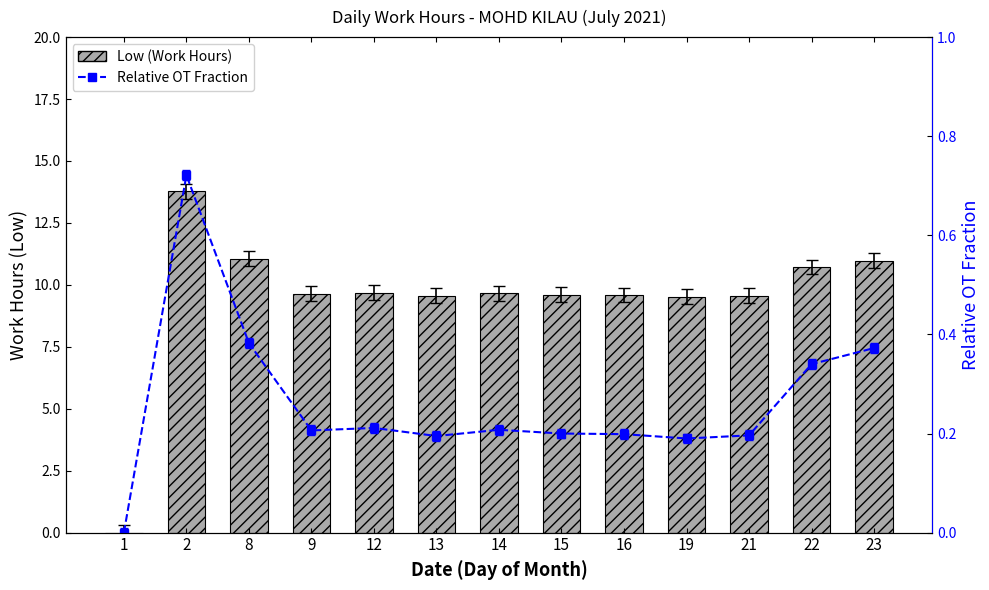

Between 19 and 21, which is larger?

21